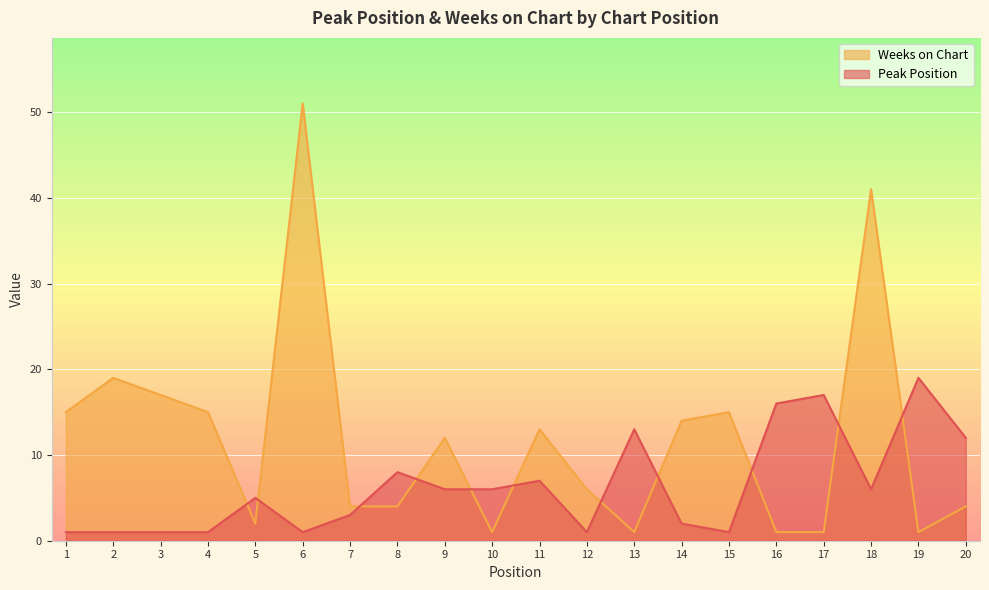

At which category is the sum across all series the highest?

6